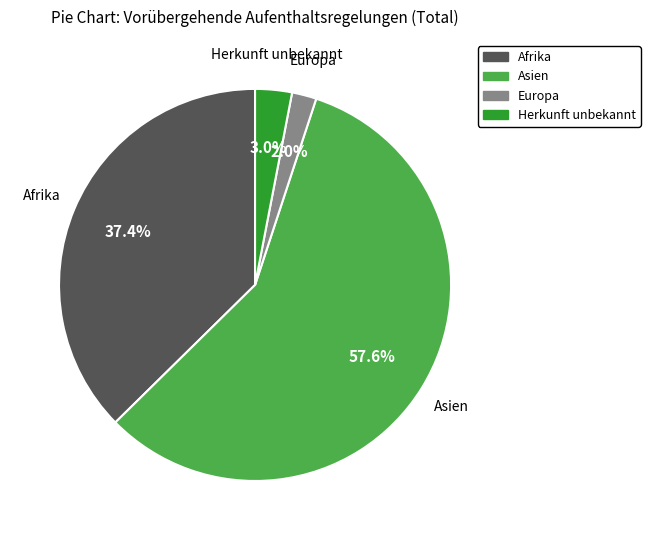

What is the largest slice in the pie chart?

Asien